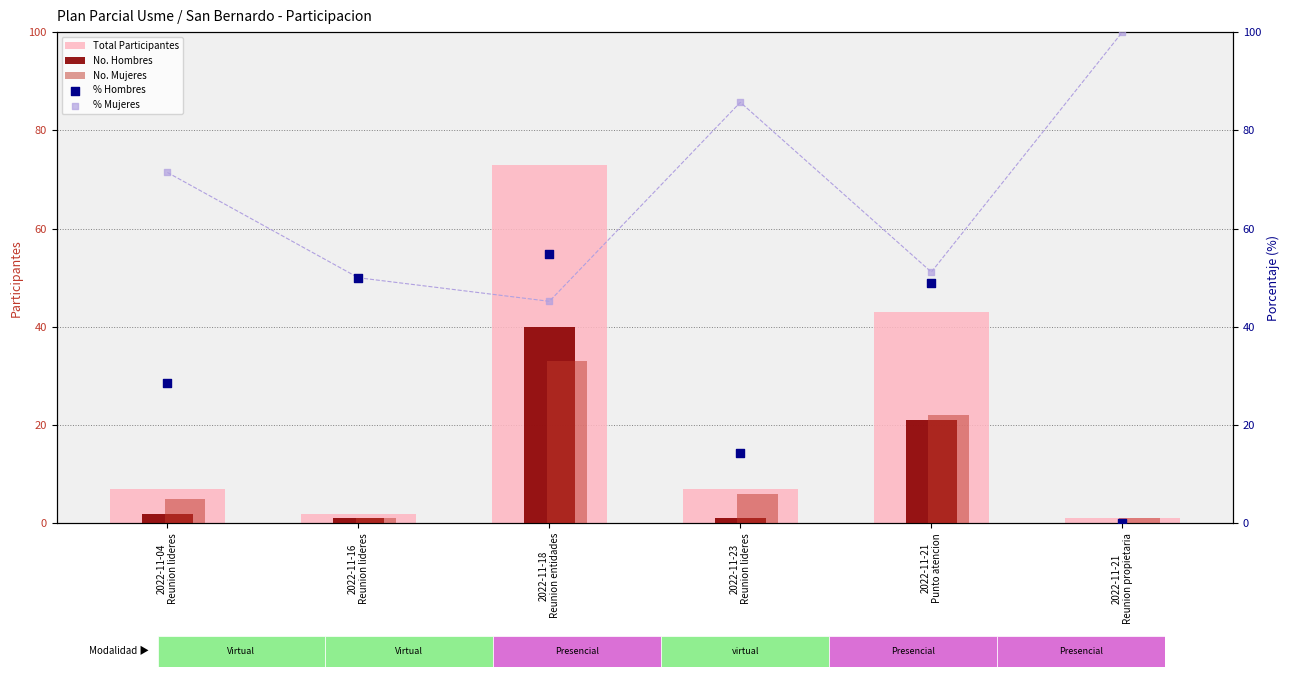

At which category is the sum across all series the highest?

2022-11-18
Reunion entidades